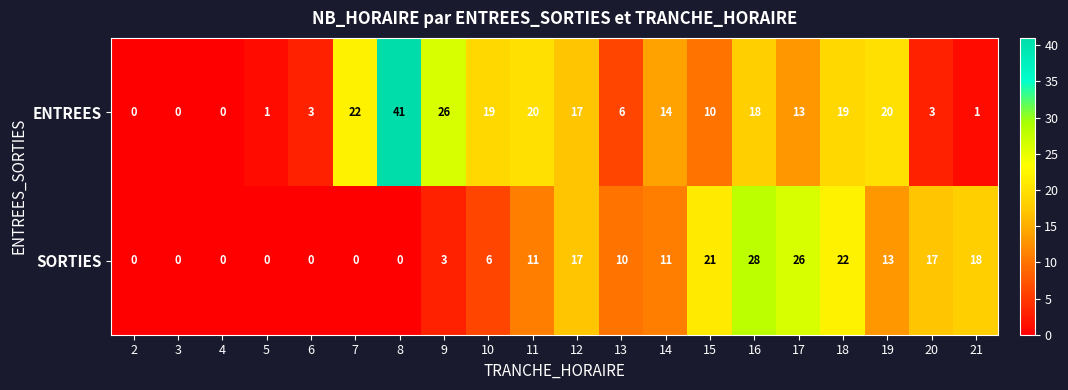

The ENTREES series shows -21 at 3. True or false?

False